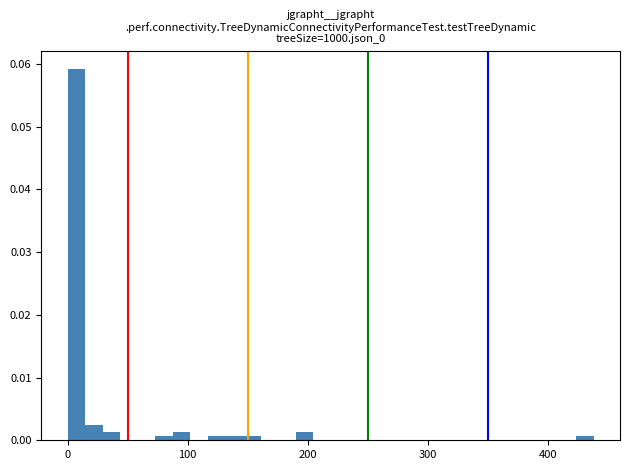

Around what value on the x-axis is the tallest bar? Give the approximate position of its centre, as read against the axis.

10